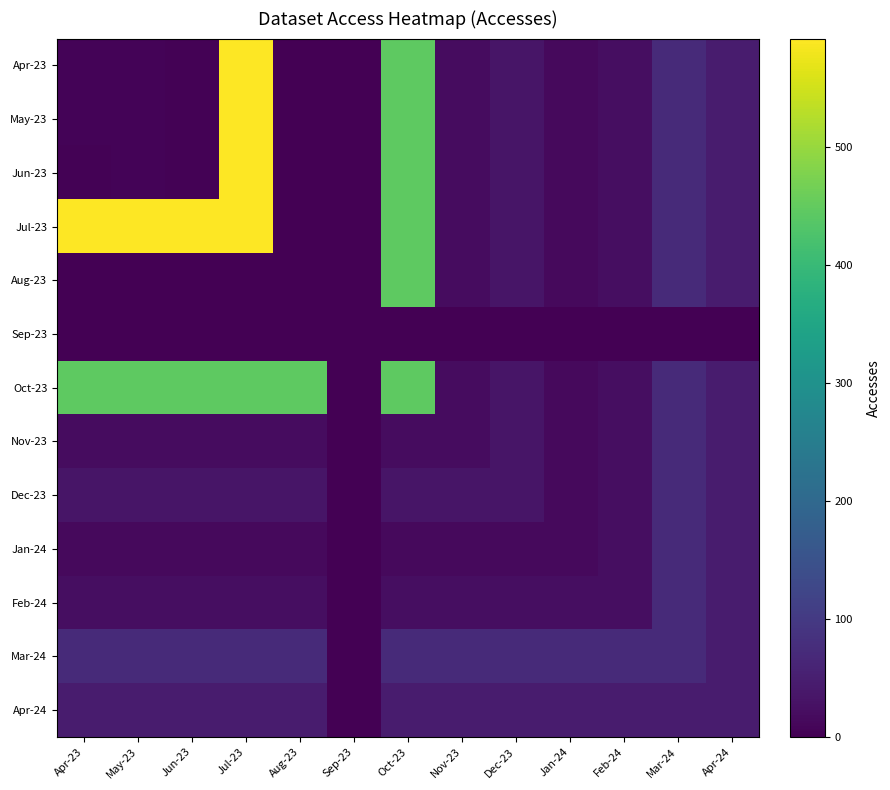

Between May-23 and Aug-23, which is larger?

May-23